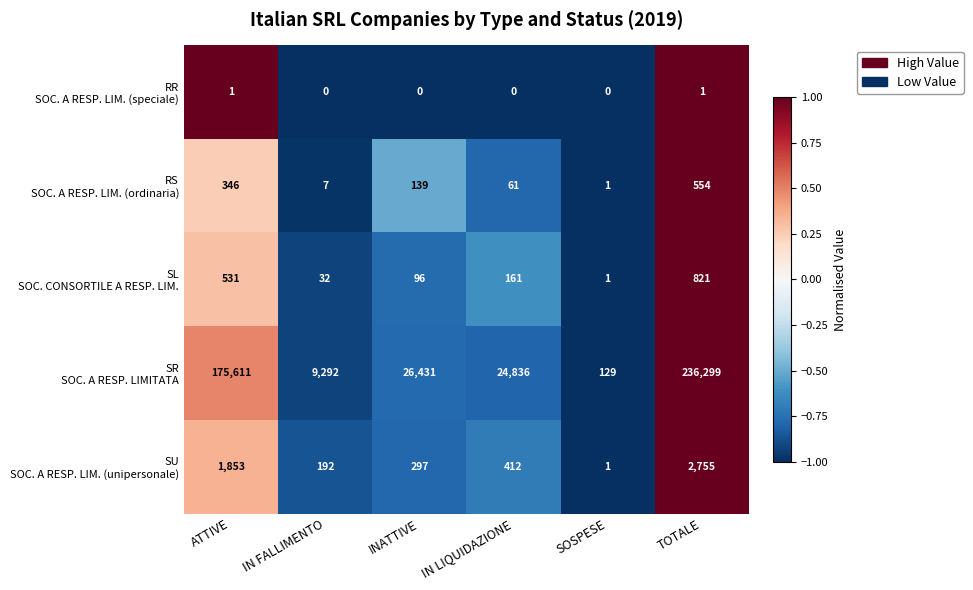

What is the difference between the highest and lowest values at ATTIVE?

175610